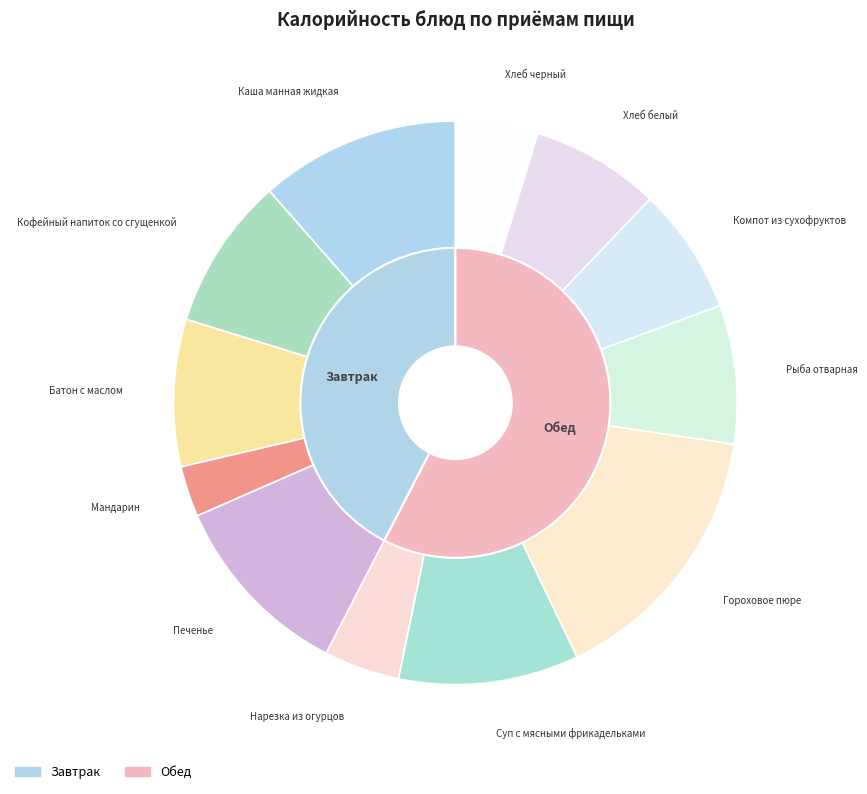

What is the change in value from Батон с маслом to Нарезка из огурцов?

-53.0